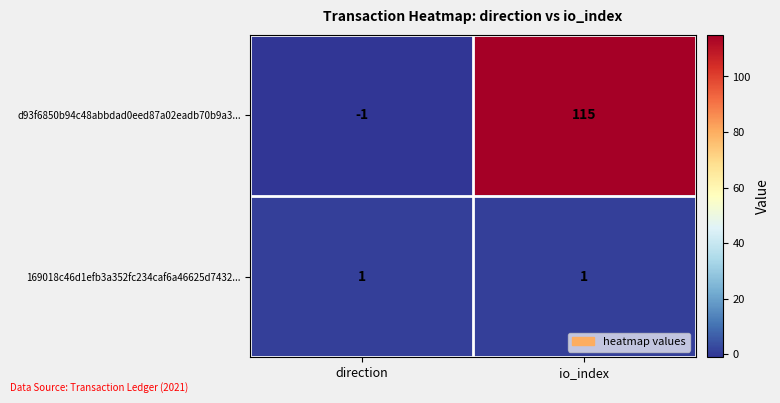

The d93f6850b94c48abbdad0eed87a02eadb70b9a3... series shows 0 at direction. True or false?

False